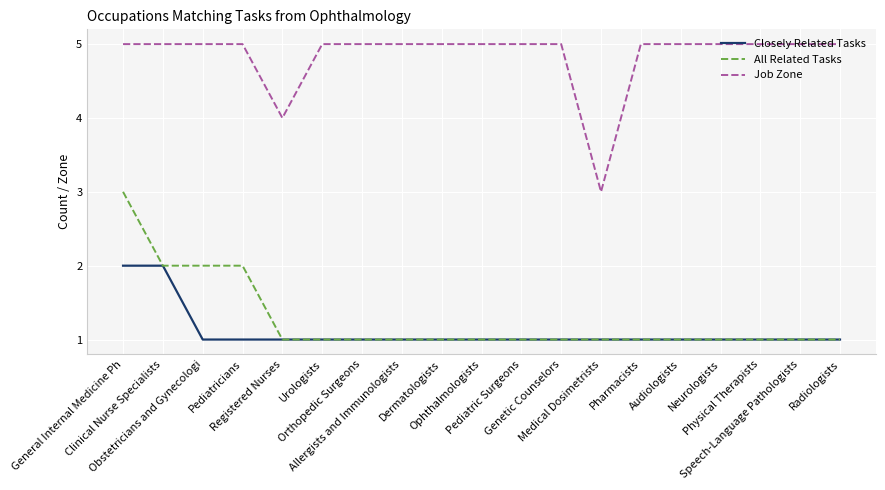

True or false: All Related Tasks and Job Zone intersect in this chart.

False